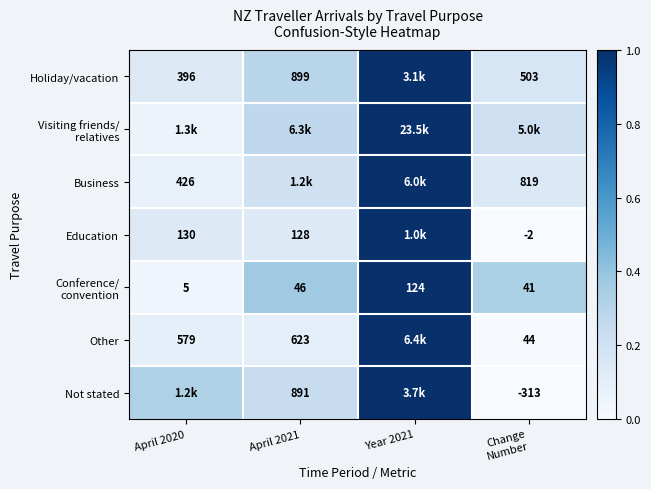

Which category has the highest value across all series?

Year 2021